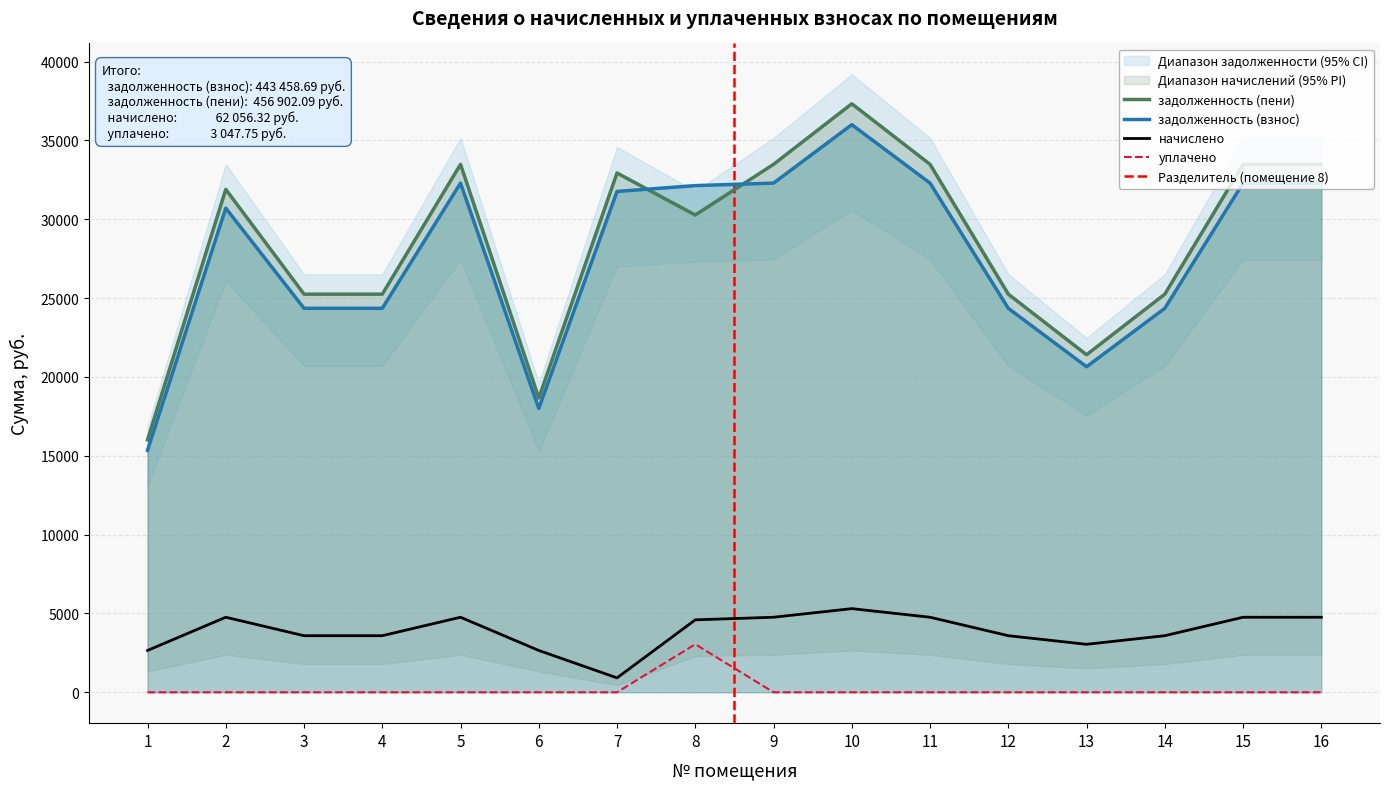

What is the difference between the highest and lowest values at 13?

21406.3